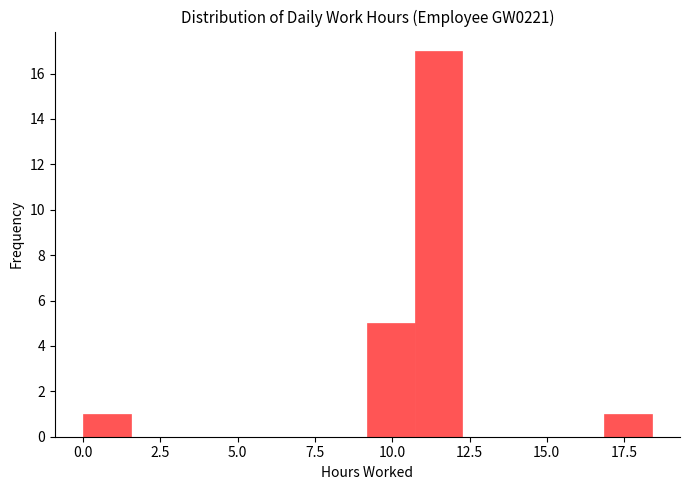

Read against the x-axis, roughly where is the centre of the tallest bar?

11.5